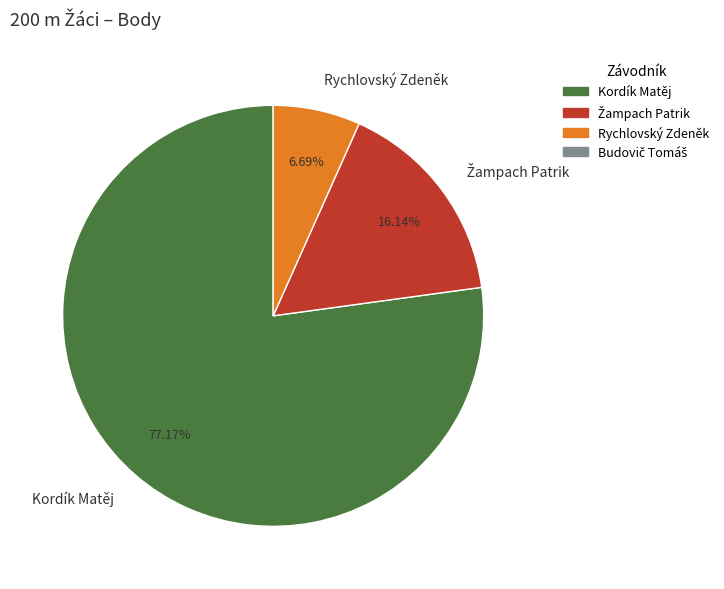

Is there a majority slice in this chart?

Yes